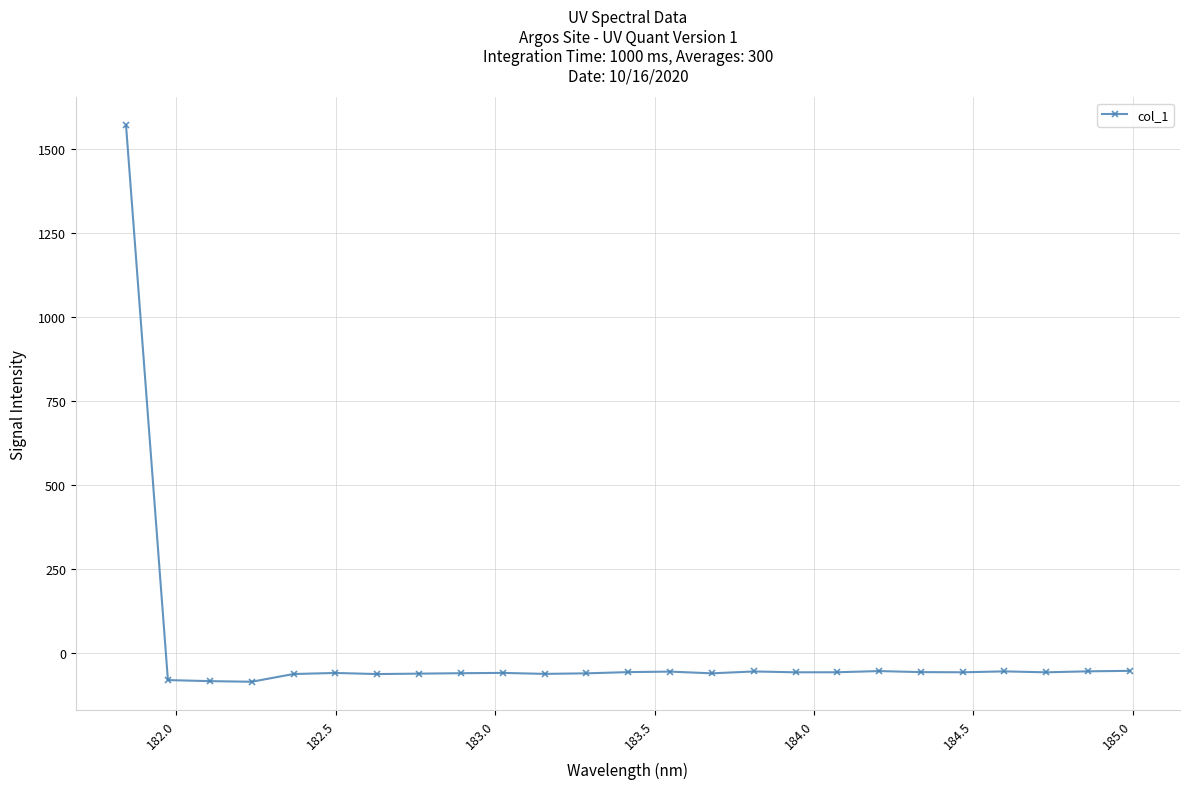

What is the average value?

3.3